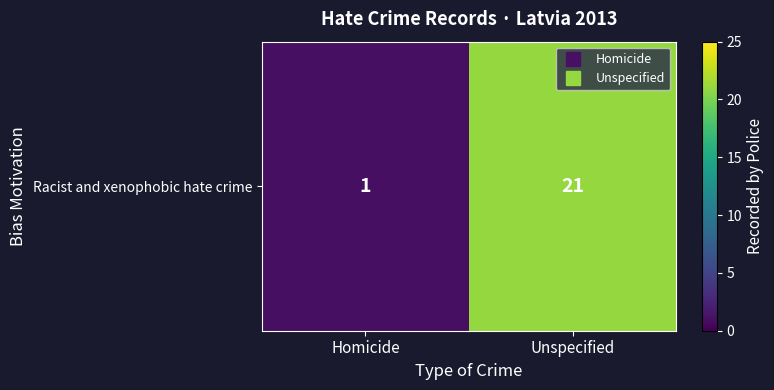

What is the change in value from Homicide to Unspecified?

+20